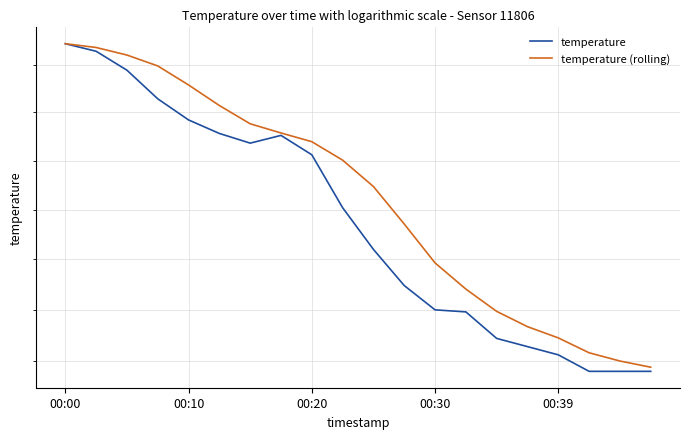

List the series in order of their peak value, highest first.

temperature, temperature (rolling)